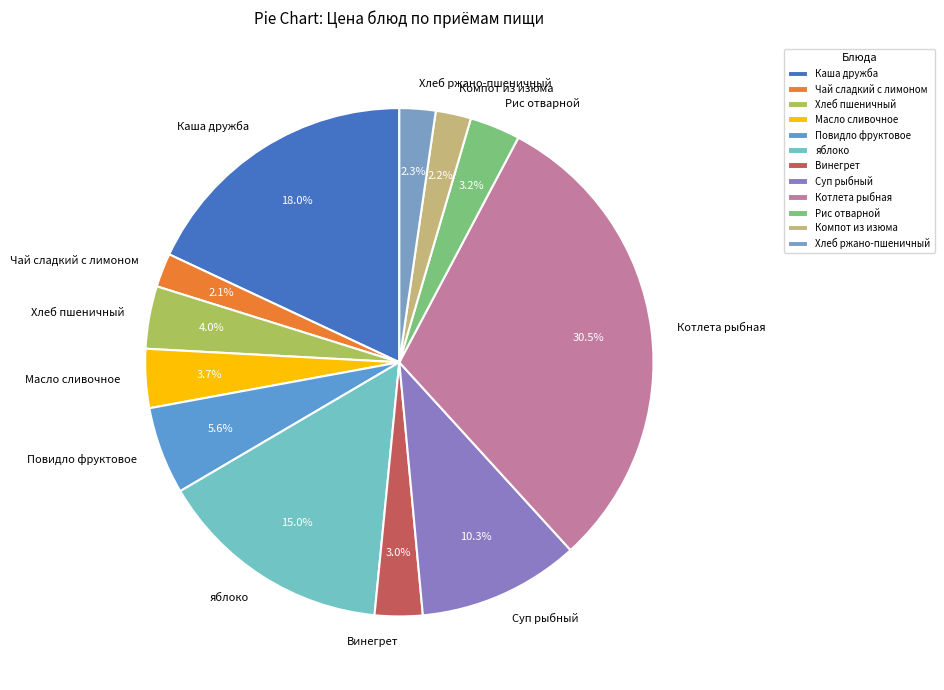

Do Суп рыбный and Повидло фруктовое together represent more than half of the pie?

No